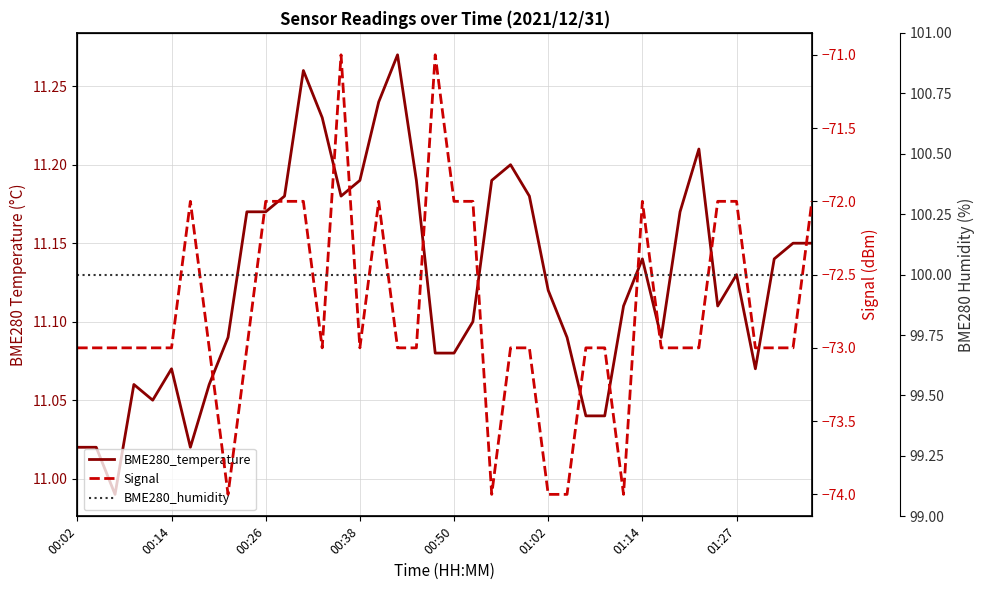

Which has a higher value, 01:02 or 22?

22